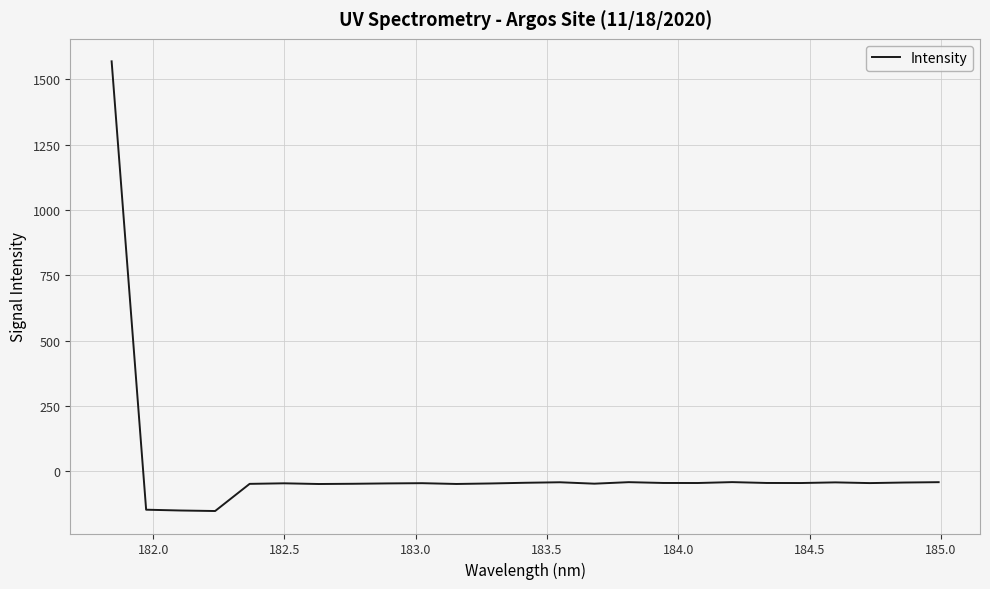

What is the maximum value shown in the chart?

1569.5